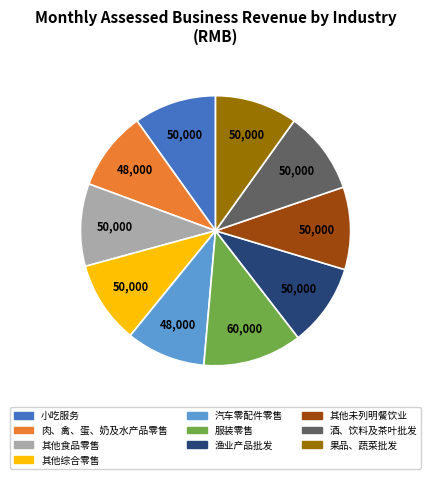

The 果品、蔬菜批发 slice represents 10% of the pie. True or false?

True